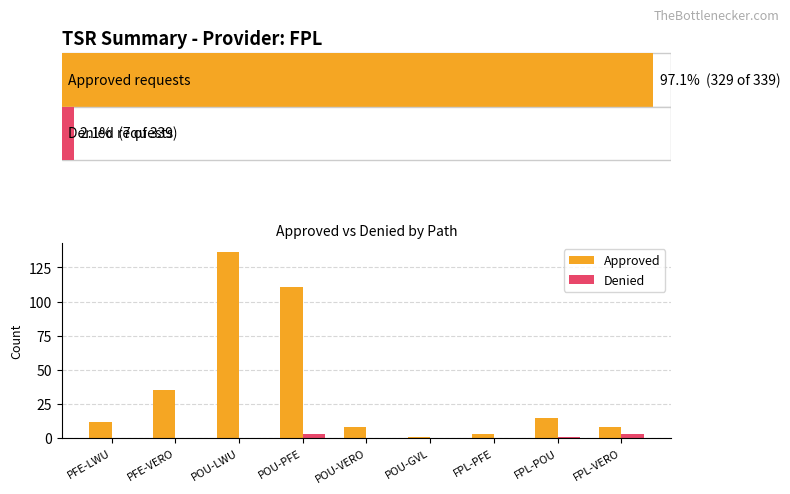

Which label corresponds to the largest value in the chart?

POU-LWU